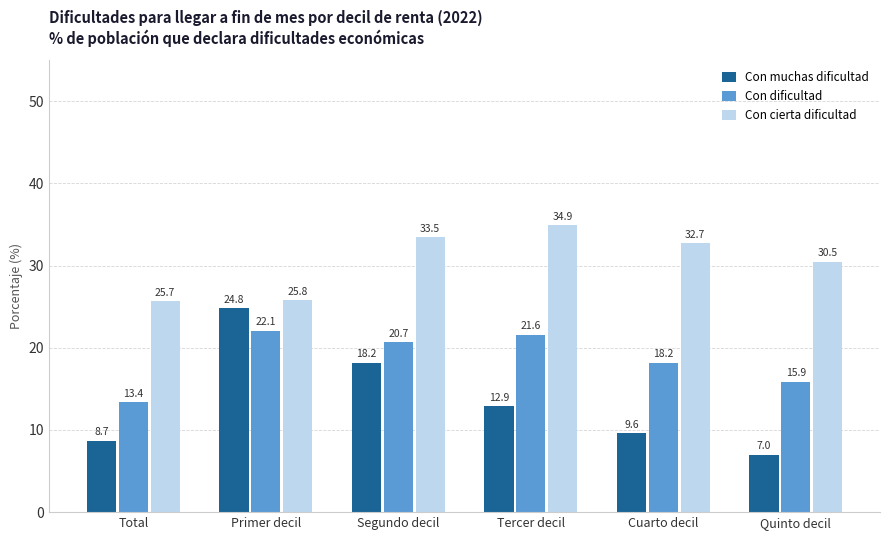

True or false: Con dificultad has a value of 12.3 at Segundo decil.

False